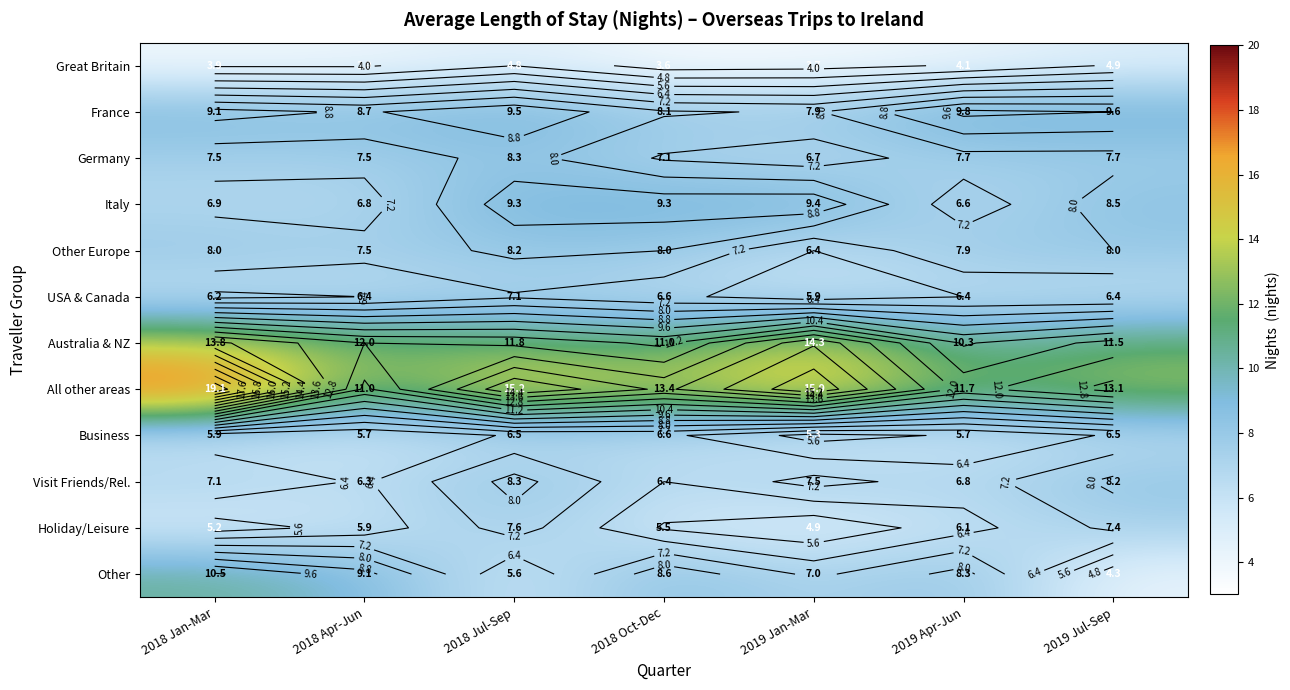

Is the value of Business at 2019 Jul-Sep greater than the value of Great Britain at 2019 Jul-Sep?

Yes